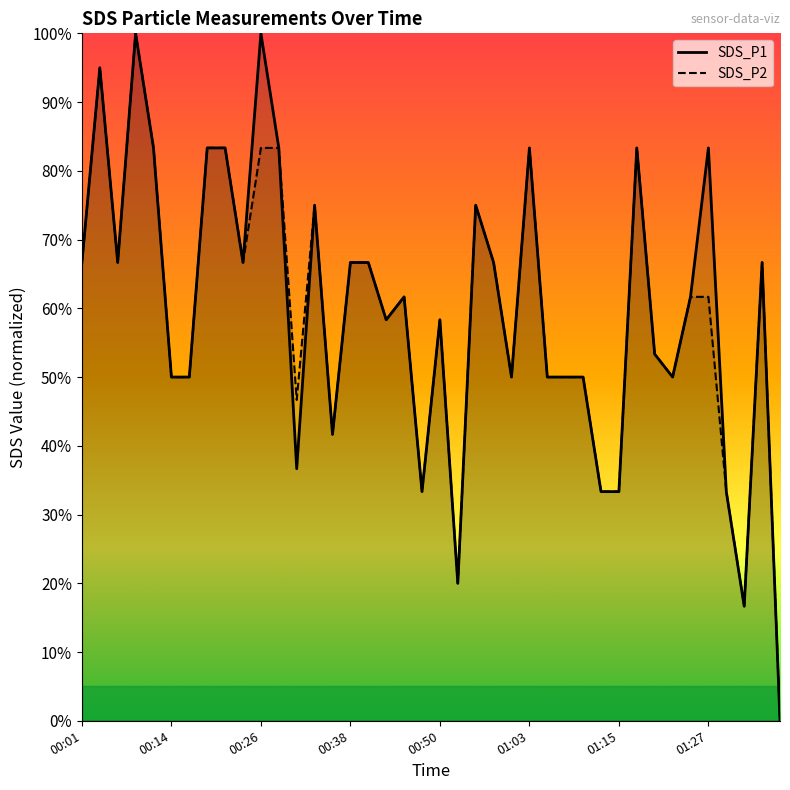

At which label does SDS_P1 first exceed 61?

00:01